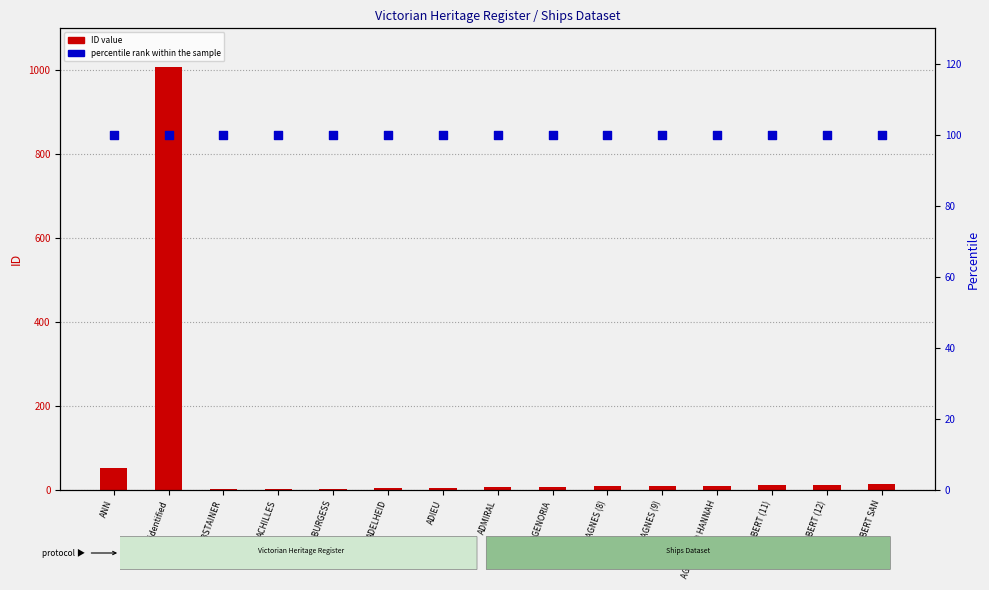

At how many categories does at least one series exceed 554?

1